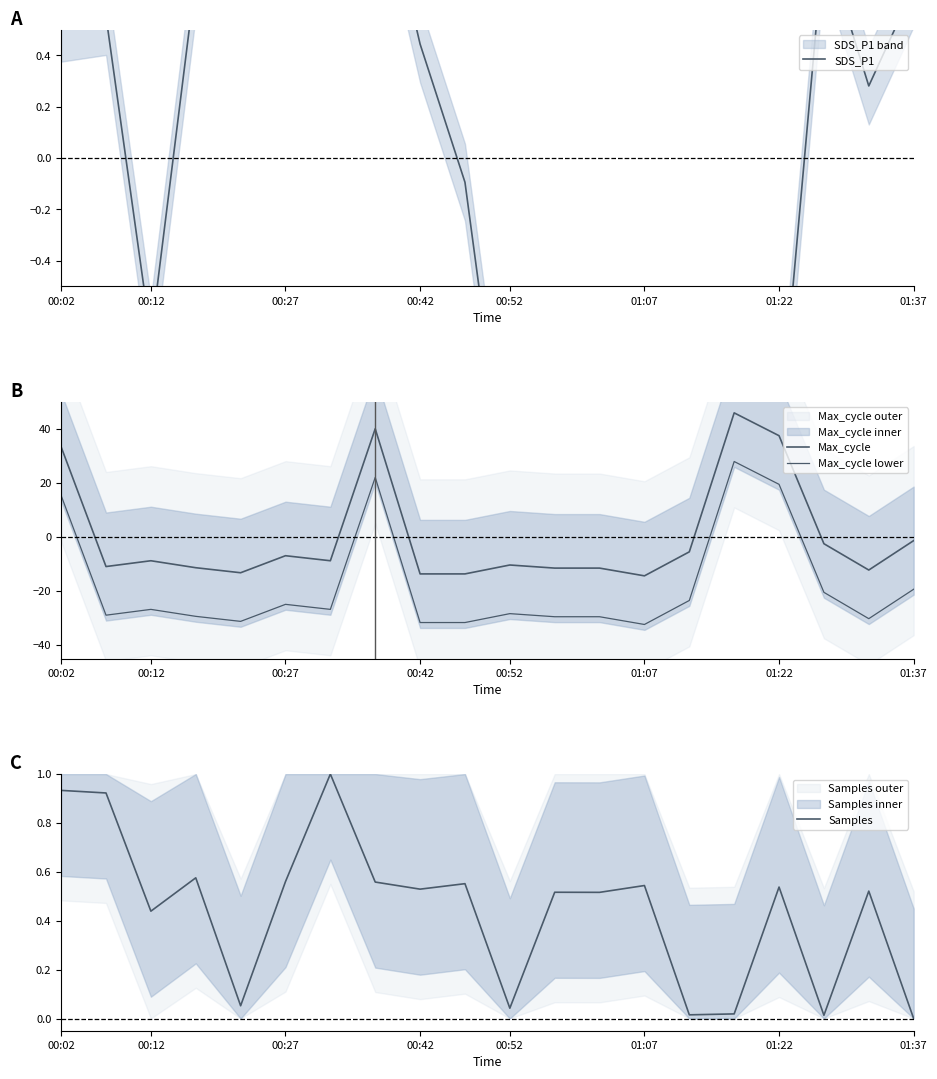

True or false: Max_cycle has a value of -18.1 at 12.

False